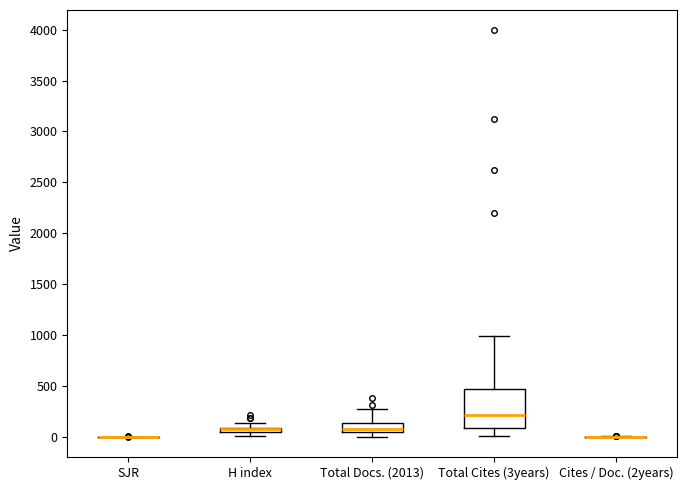

Comparing the boxes themselves (not the whiskers), which one is the tallest?

Total Cites (3years)